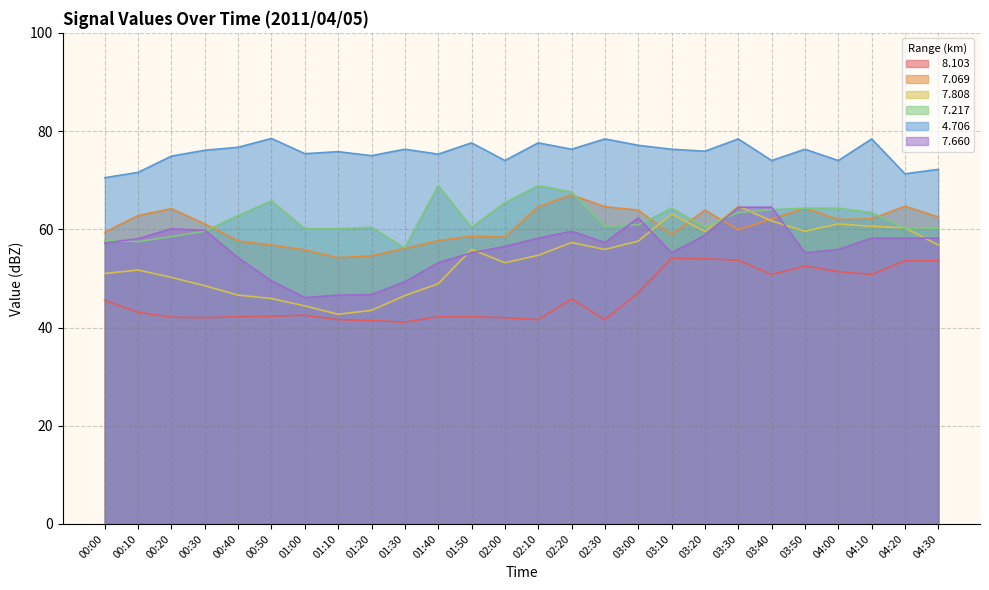

True or false:   7.069 and   8.103 intersect in this chart.

False